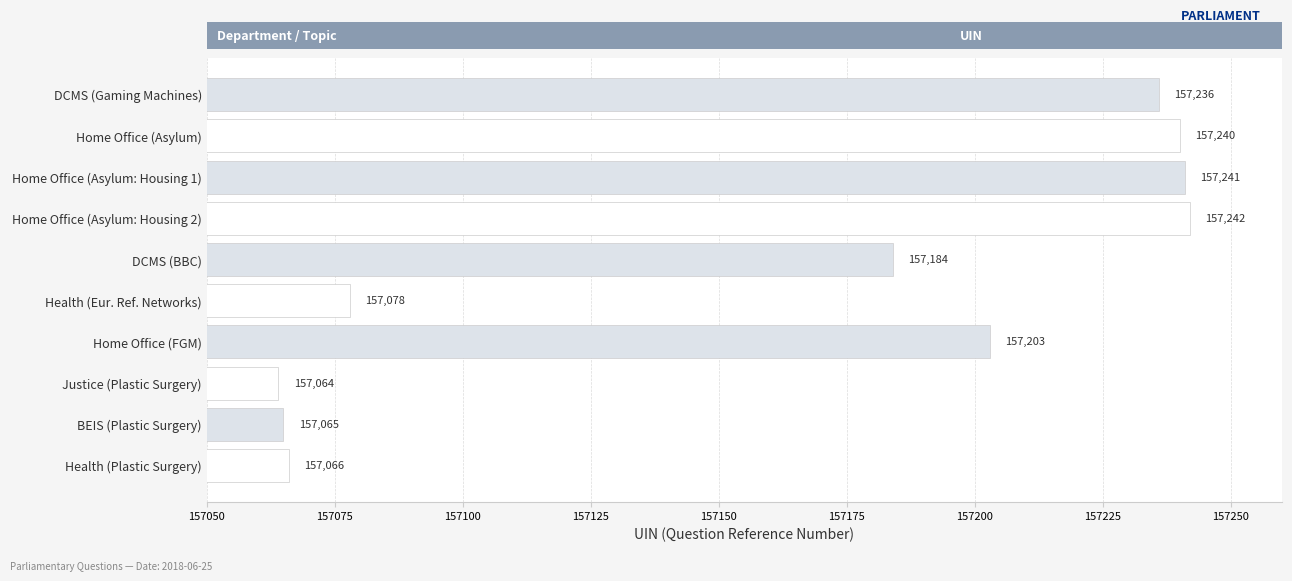

Which category has the lowest value across all series?

Justice (Plastic Surgery)